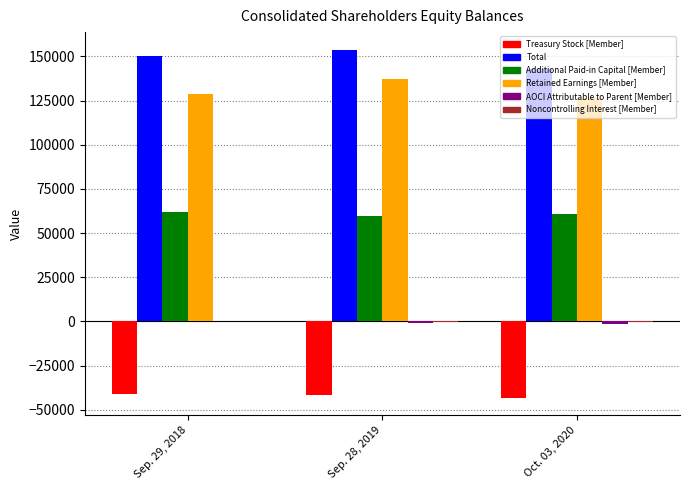

The value of Retained Earnings [Member] at Oct. 03, 2020 is 63347. True or false?

False